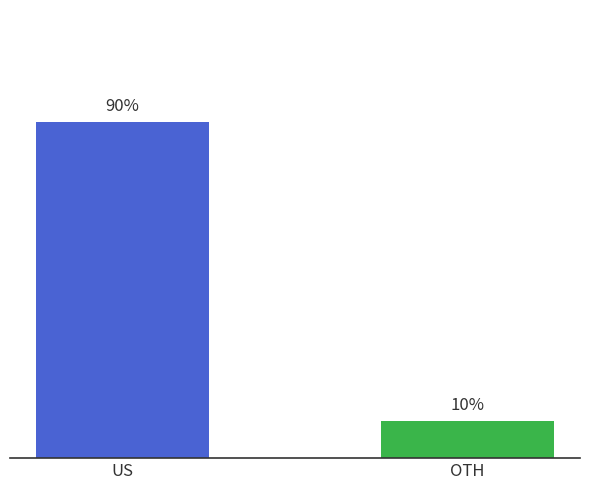

Which has a higher value, US or OTH?

US